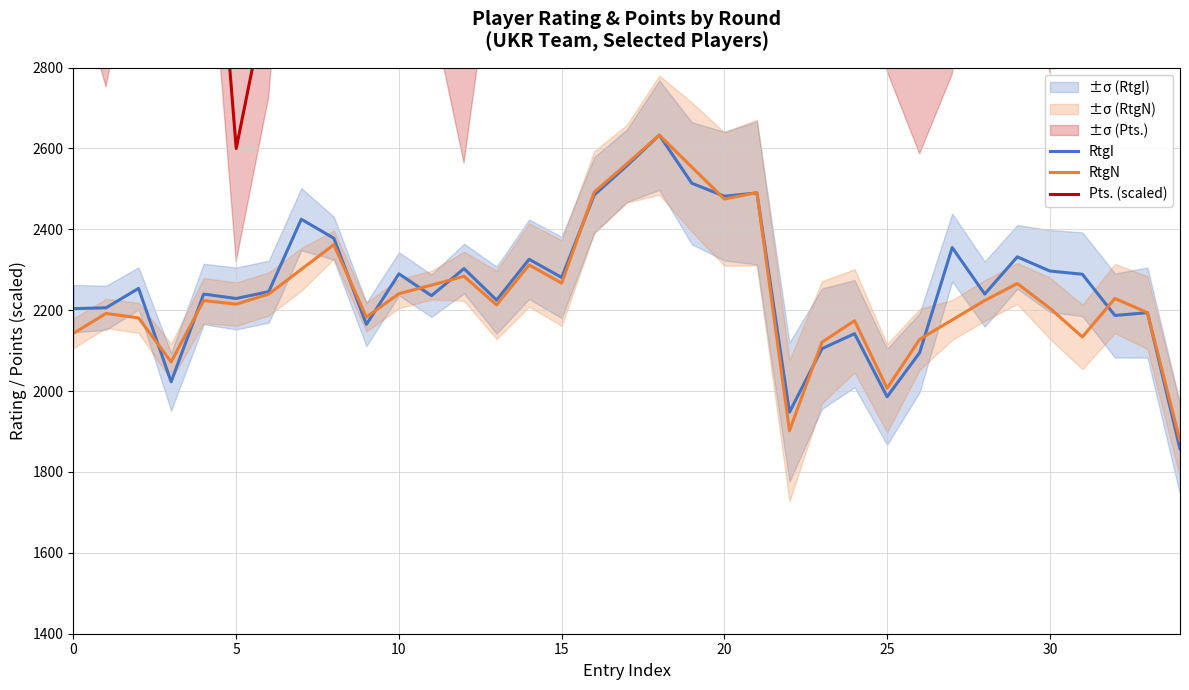

The RtgI series shows 3939 at 0. True or false?

False